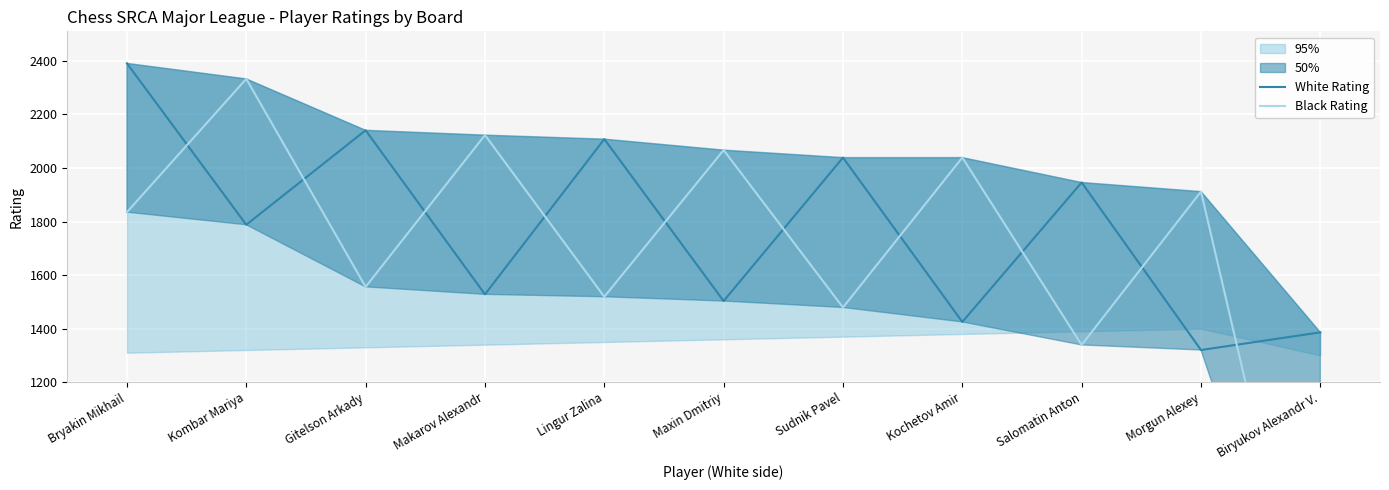

At which category is the sum across all series the highest?

Bryakin Mikhail